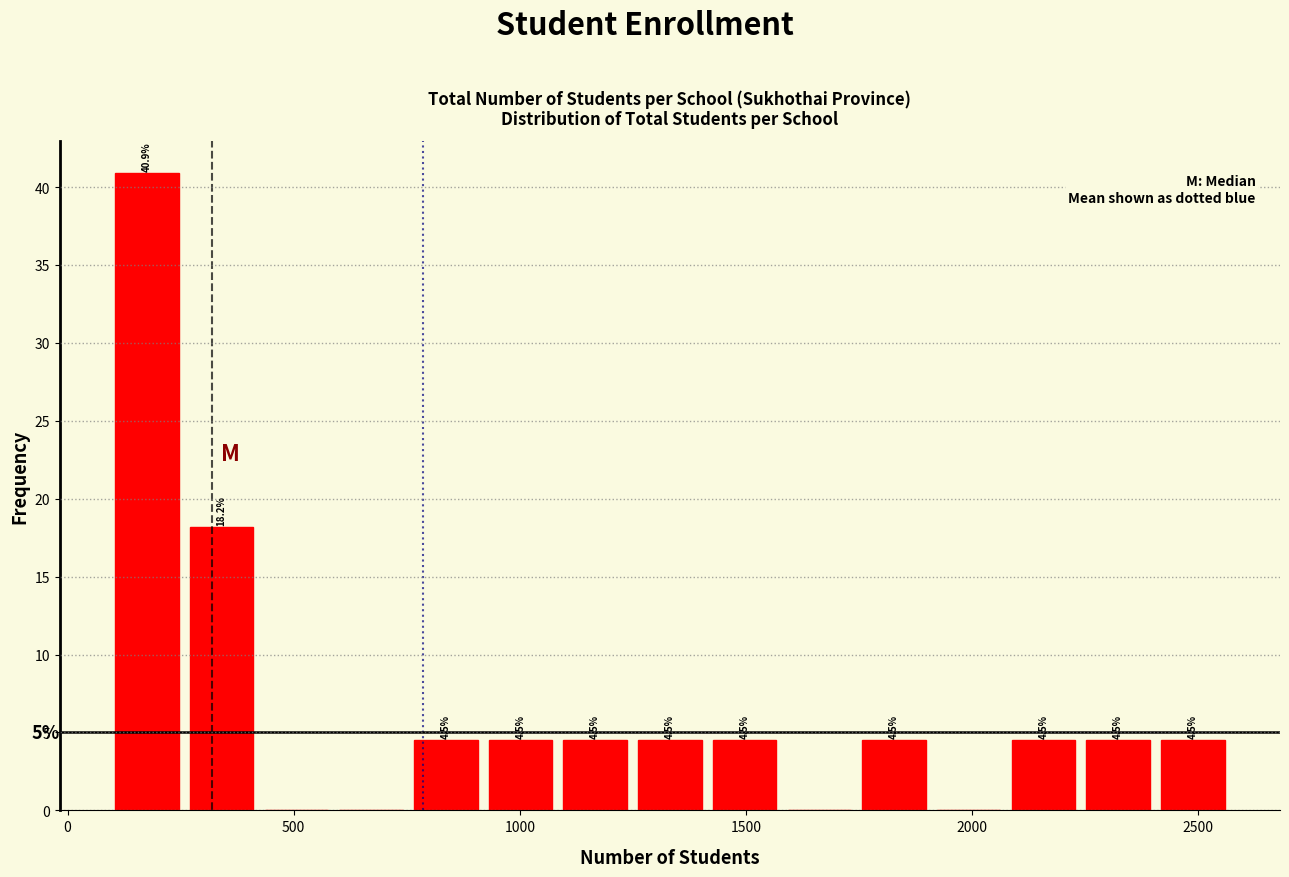

Around what value on the x-axis is the tallest bar? Give the approximate position of its centre, as read against the axis.

200